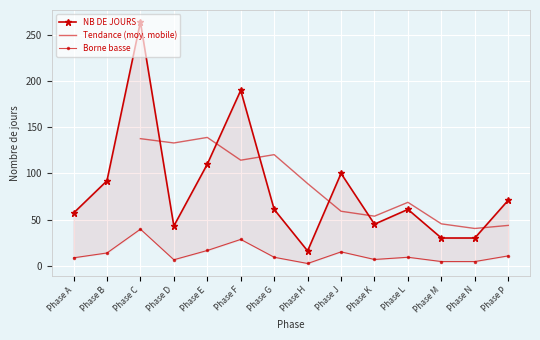

List the labels in order of value, largest first.

Phase C, Phase F, Phase E, Phase J, Phase B, Phase P, Phase G, Phase L, Phase A, Phase K, Phase D, Phase M, Phase N, Phase H